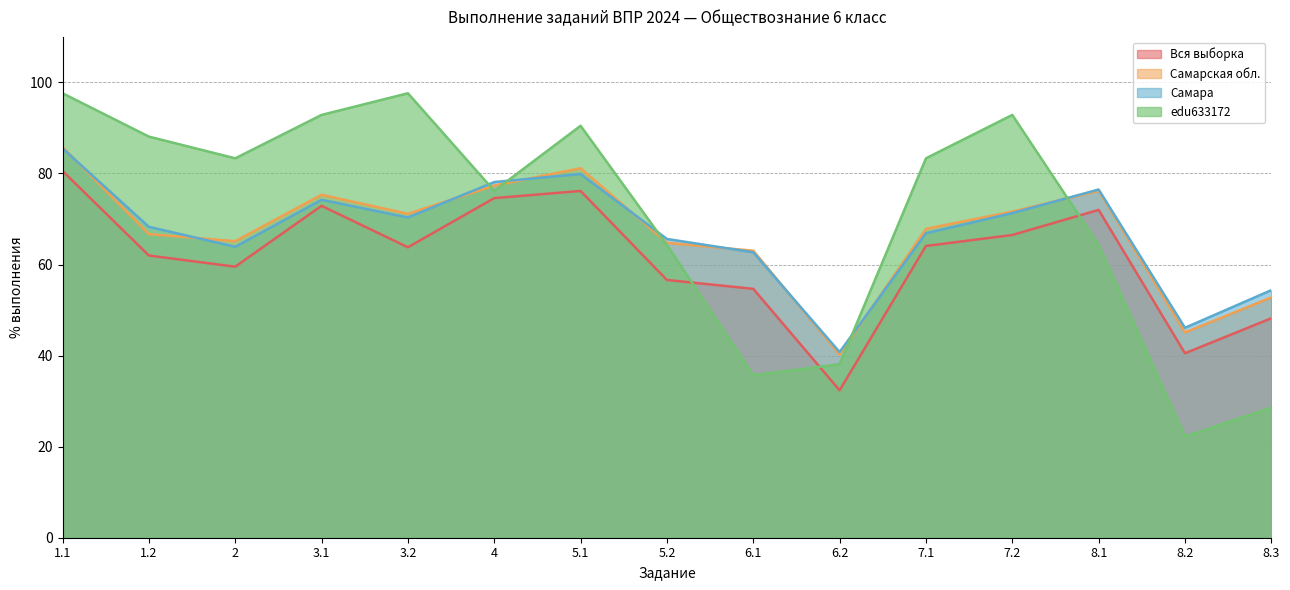

Count the number of data series in this chart.

4